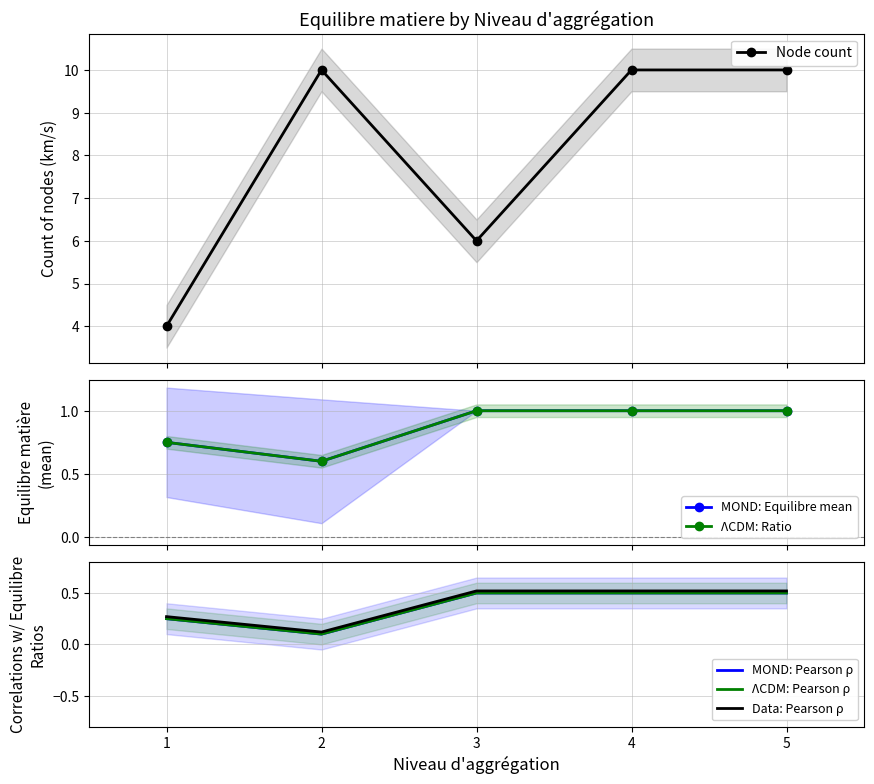

What are all the series names shown in the legend?

Node count, MOND: Equilibre mean, ΛCDM: Ratio, MOND: Pearson ρ, ΛCDM: Pearson ρ, Data: Pearson ρ